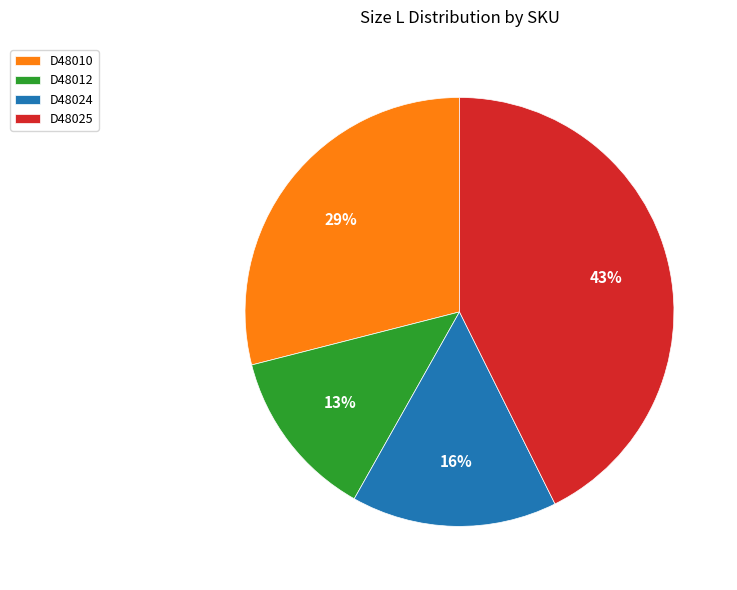

Count the number of slices in the pie.

4